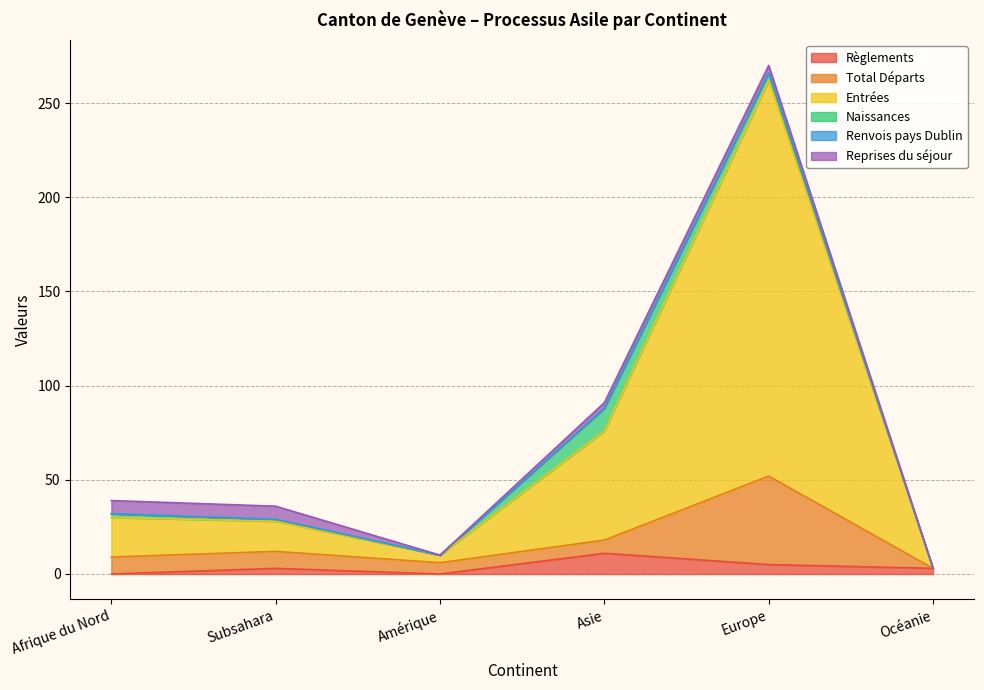

True or false: Renvois pays Dublin and Total Départs cross at least once.

False